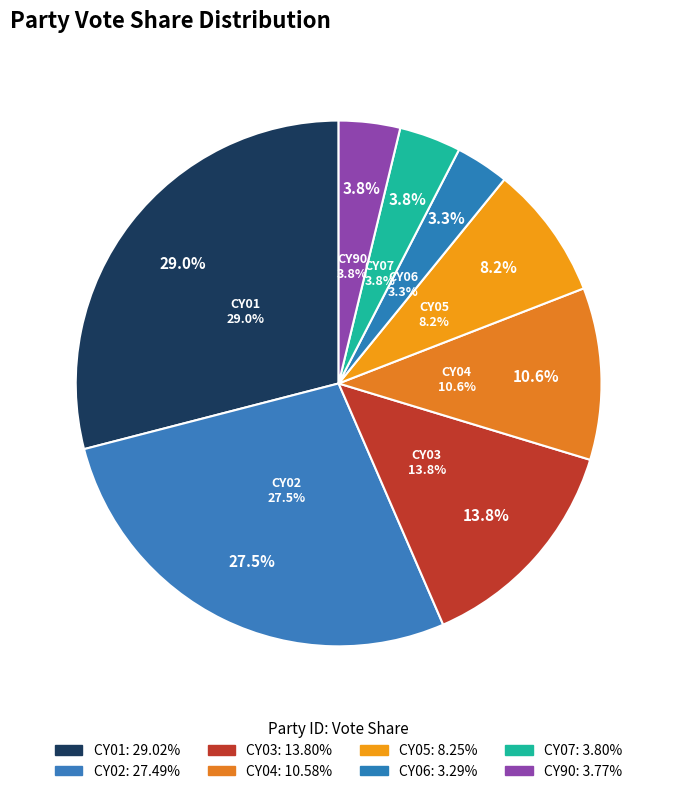

To the nearest percent, what is the difference between the largest and smallest slice percentages?

26%